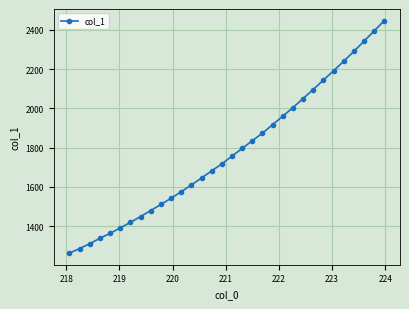

True or false: there are more than 2 points higher than both neighbors.

False